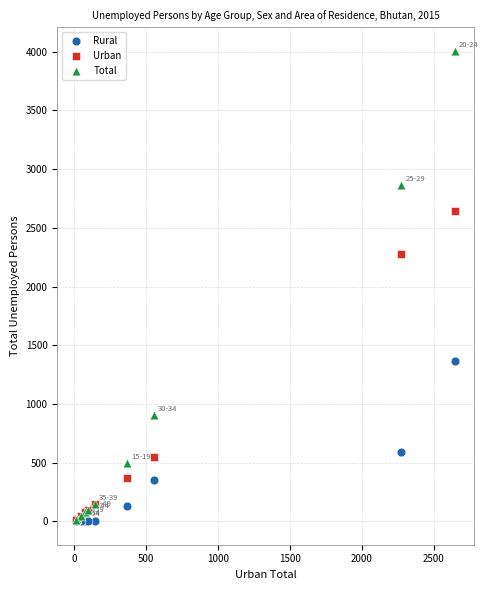

Across all series, what Y value is closest to 2004?

2275